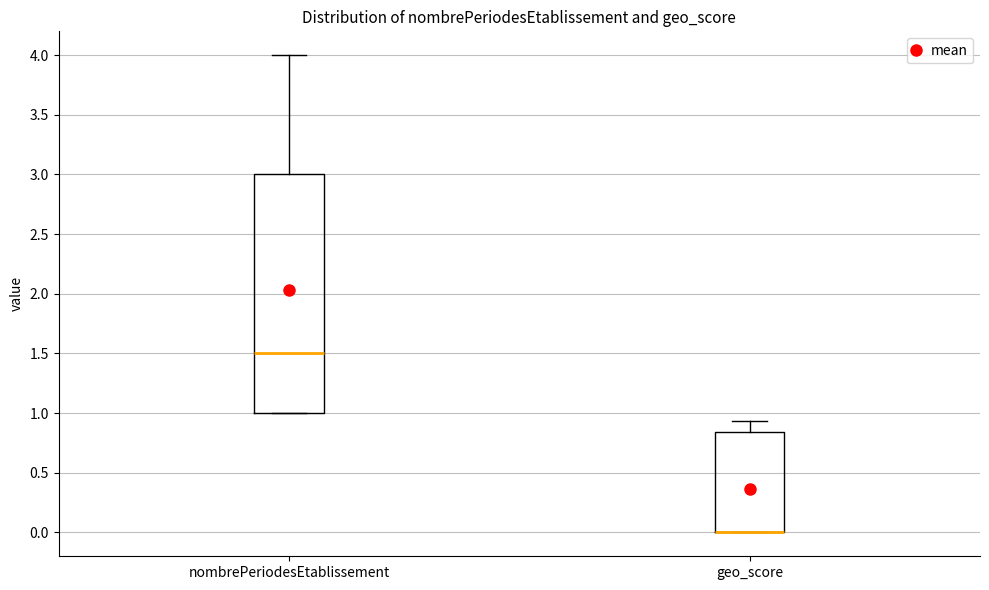

Comparing the boxes themselves (not the whiskers), which one is the tallest?

nombrePeriodesEtablissement